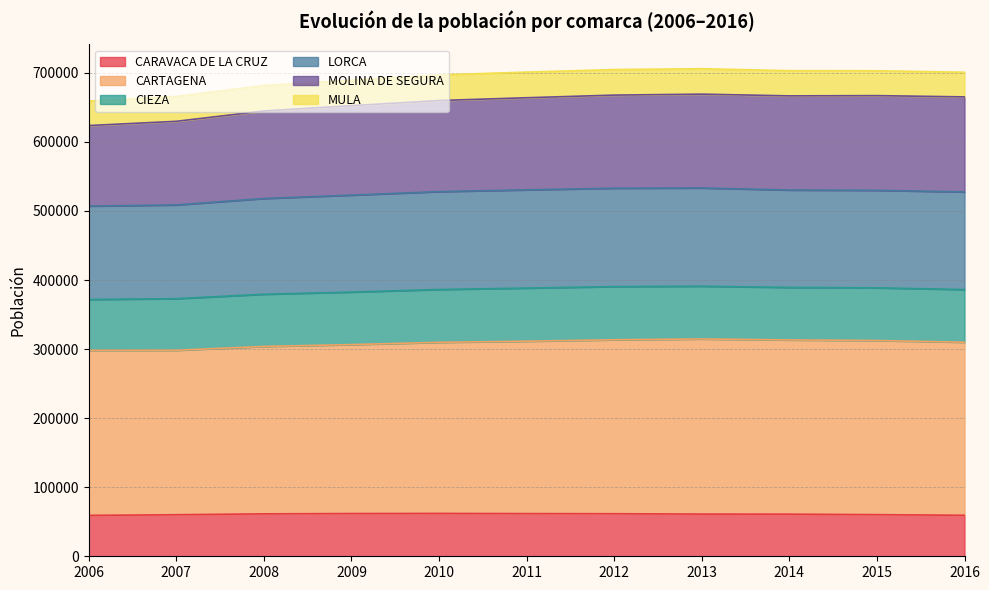

What is the total value across all series at 2007?

665820